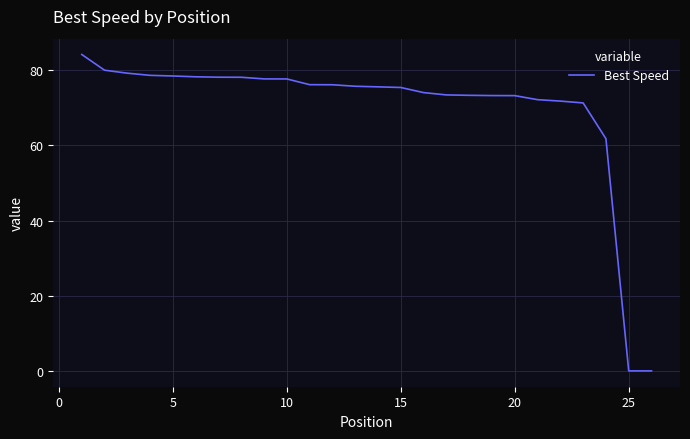

What is the difference between the maximum and minimum values?

84.2